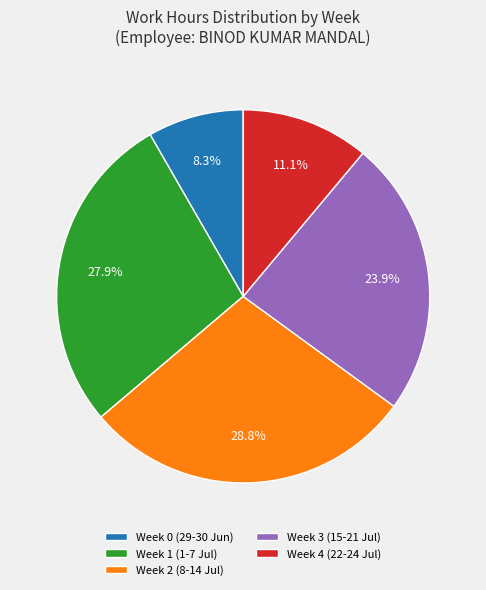

Between Week 3 (15-21 Jul) and Week 4 (22-24 Jul), which is larger?

Week 3 (15-21 Jul)